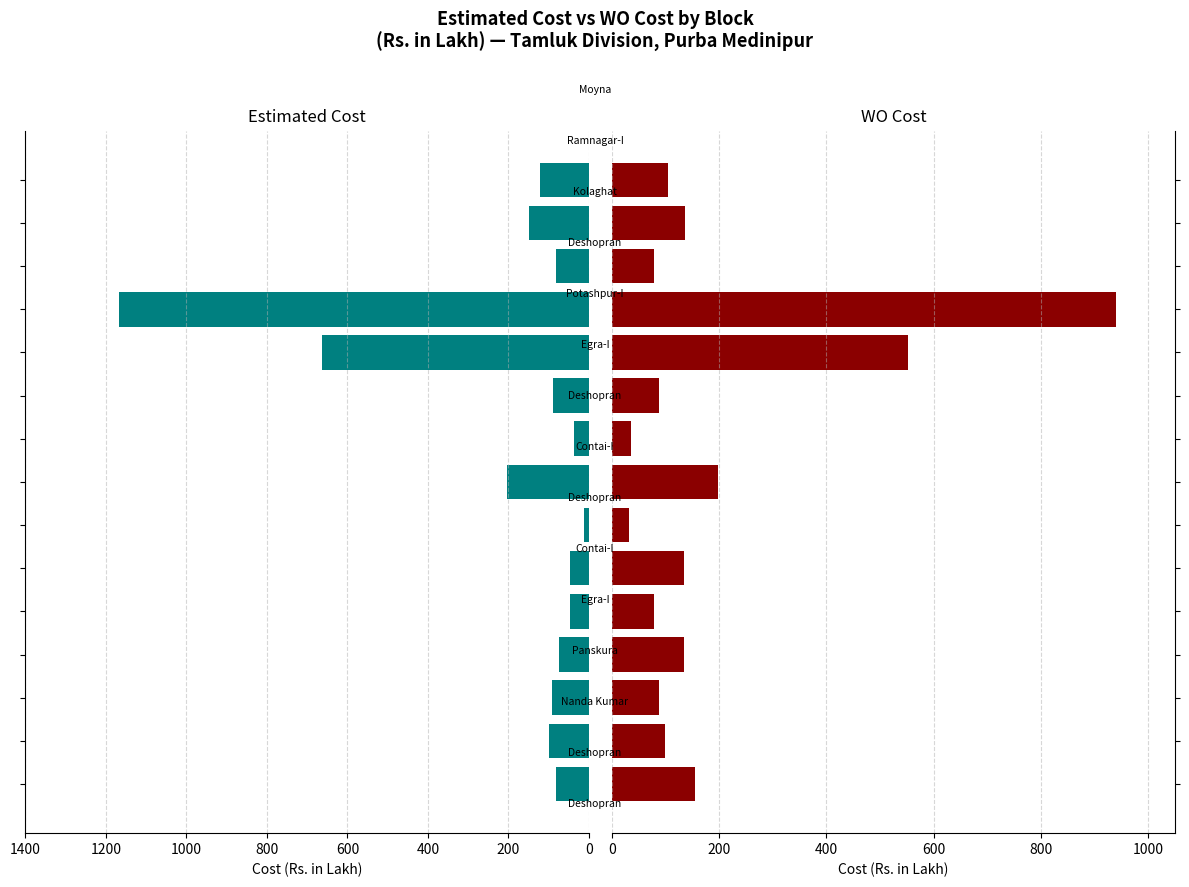

How many bars are there in each group?

2